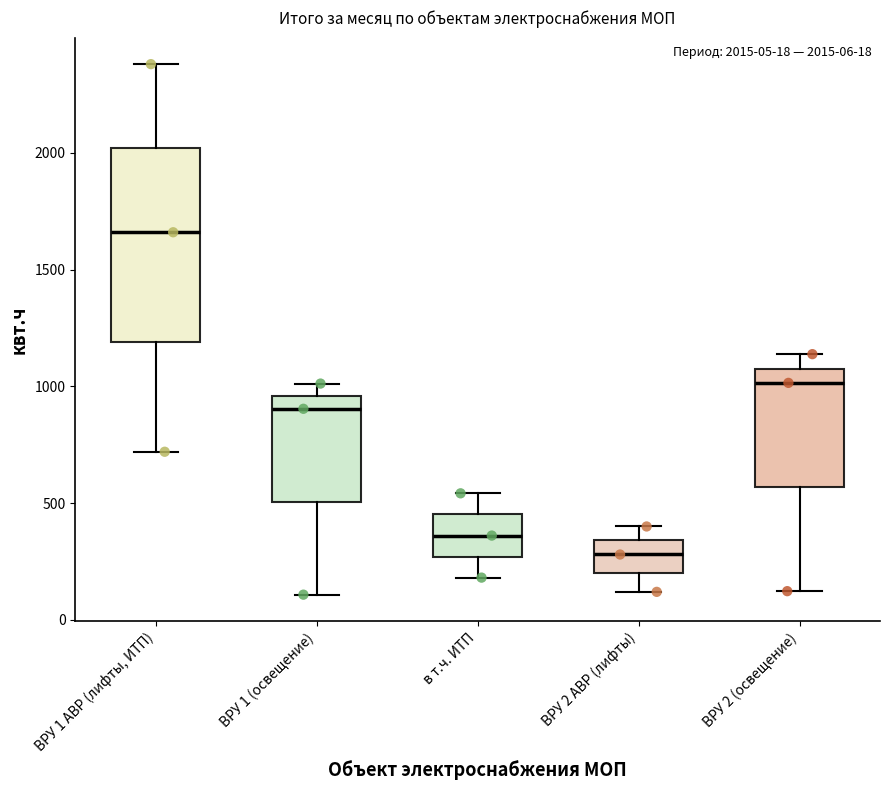

Which box is the tallest, from its lower edge to its upper edge?

ВРУ 1 АВР (лифты, ИТП)